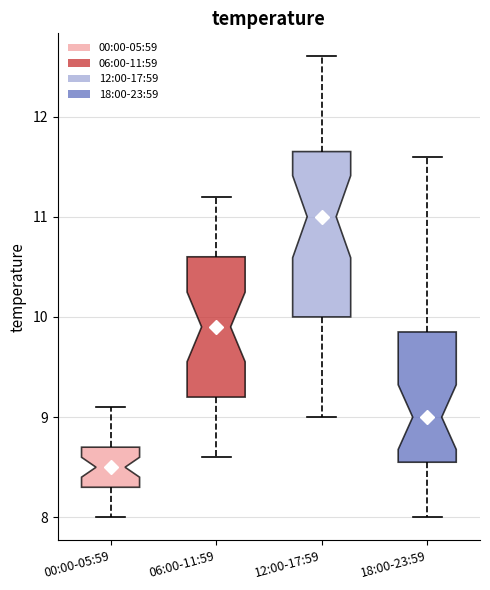

Reading left to right, transcribe this box plot: for each box, give where its median line is, the range the box spans, and where its two whiskers end, as read against the y-axis. The values are not printed on the chart, so give them approximately, as read against the axis.

00:00-05:59: median 8.5, box 8.3 to 8.7, whiskers 8.0 to 9.1
06:00-11:59: median 9.9, box 9.2 to 10.6, whiskers 8.6 to 11.2
12:00-17:59: median 11.0, box 10.0 to 11.7, whiskers 9.0 to 12.6
18:00-23:59: median 9.0, box 8.6 to 9.9, whiskers 8.0 to 11.6